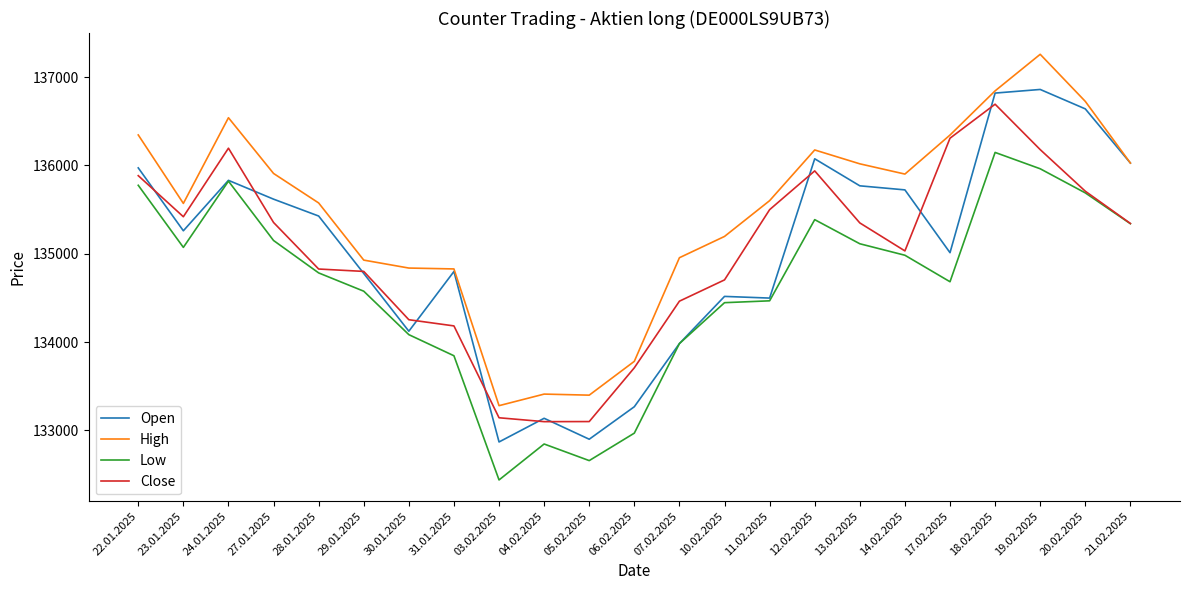

True or false: High and Low intersect in this chart.

False